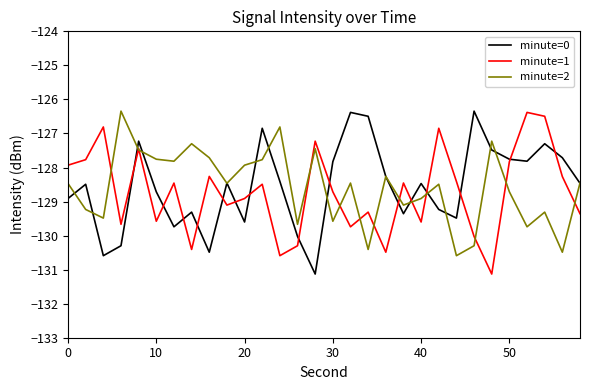

What is the sum of all minute=2 values?

-3857.7